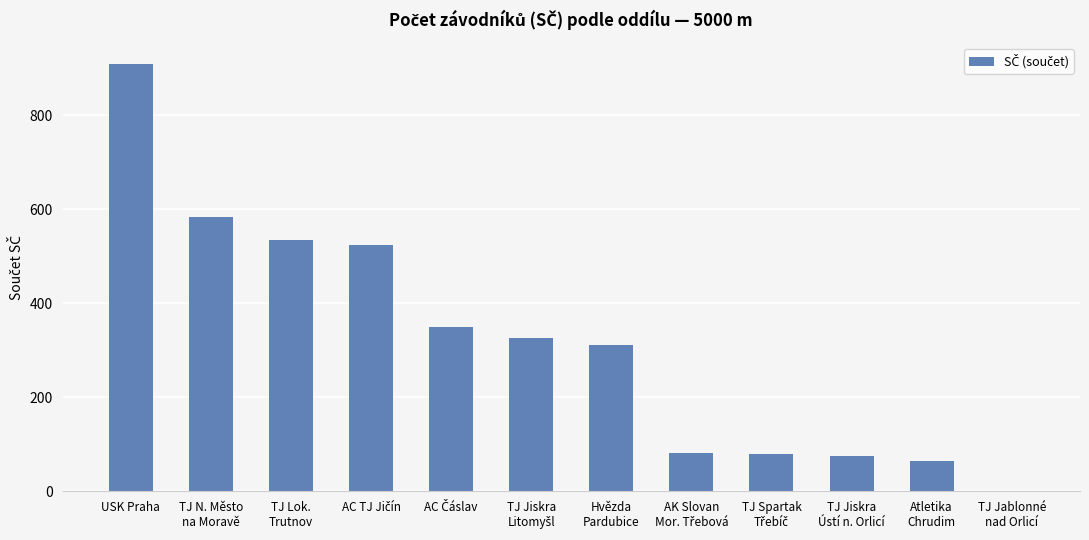

Which label corresponds to the largest value in the chart?

USK Praha